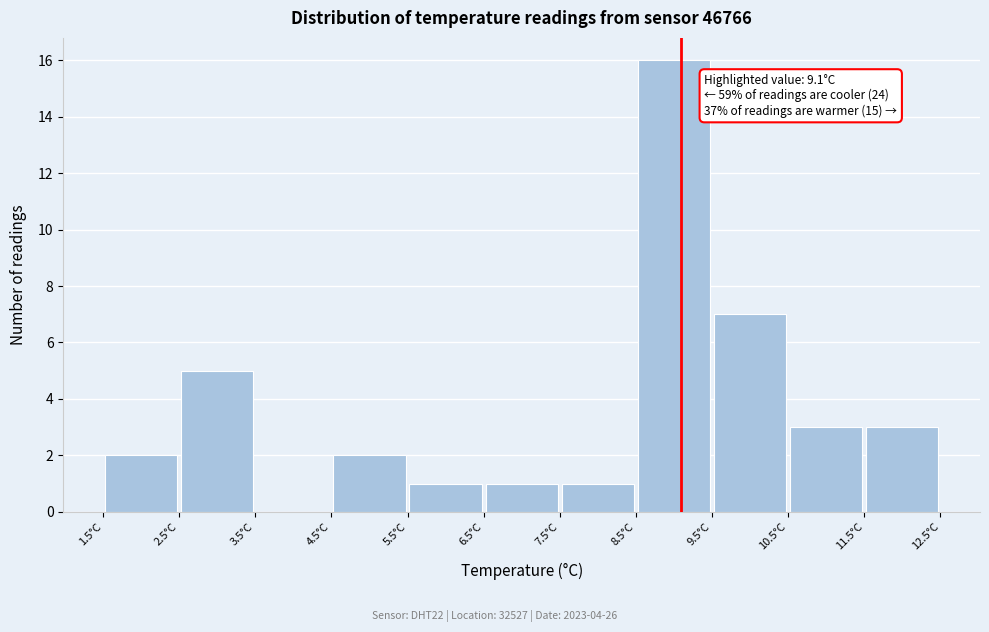

Which range on the x-axis has the tallest bar?

8.5 to 9.5